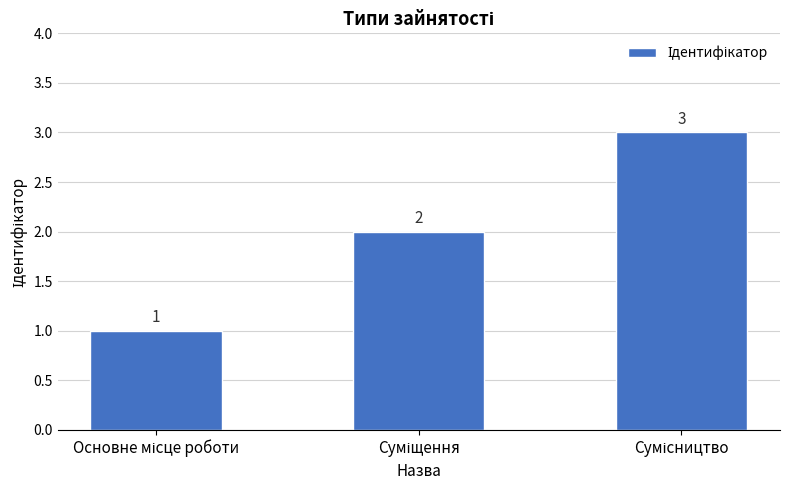

What is the value of the 1st bar from the left?

1